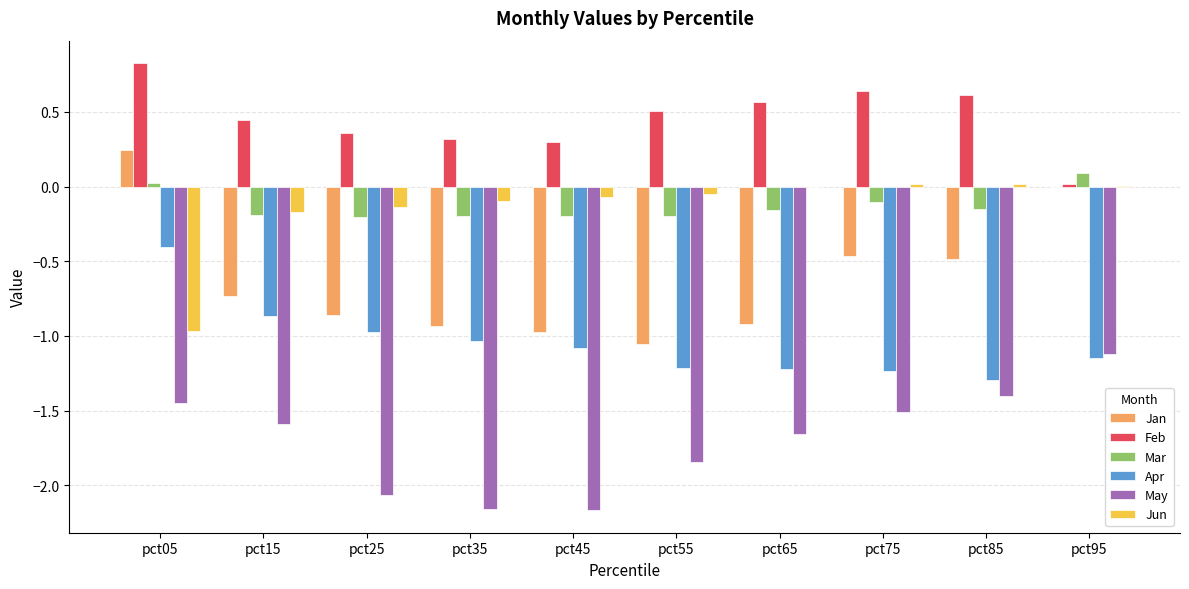

What are all the series names shown in the legend?

Jan, Feb, Mar, Apr, May, Jun